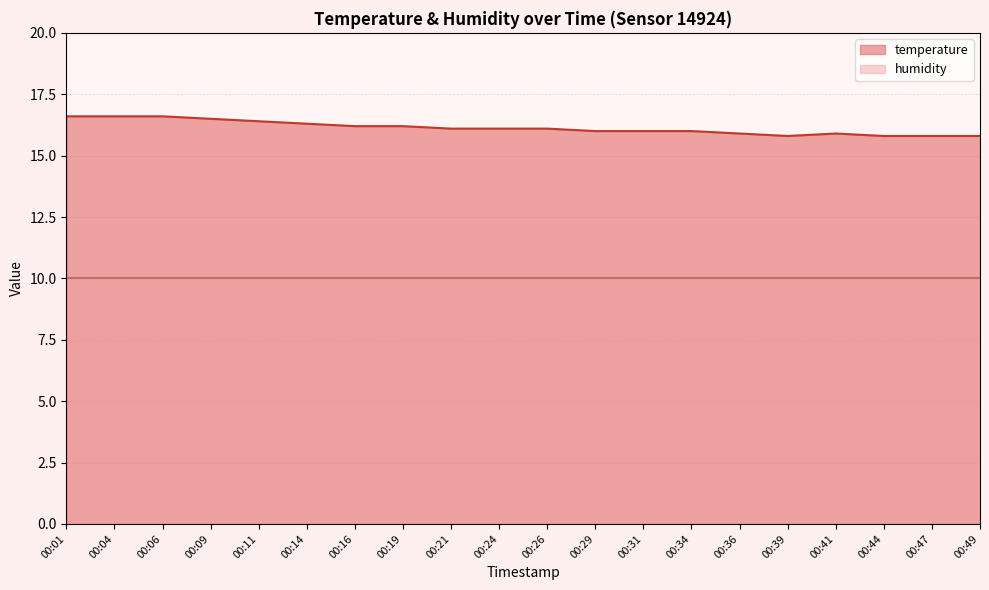

Reading right to left, list all the values displayed in this chart.

15.8	15.8	15.8	15.9	15.8	15.9	16.0	16.0	16.0	16.1	16.1	16.1	16.2	16.2	16.3	16.4	16.5	16.6	16.6	16.6